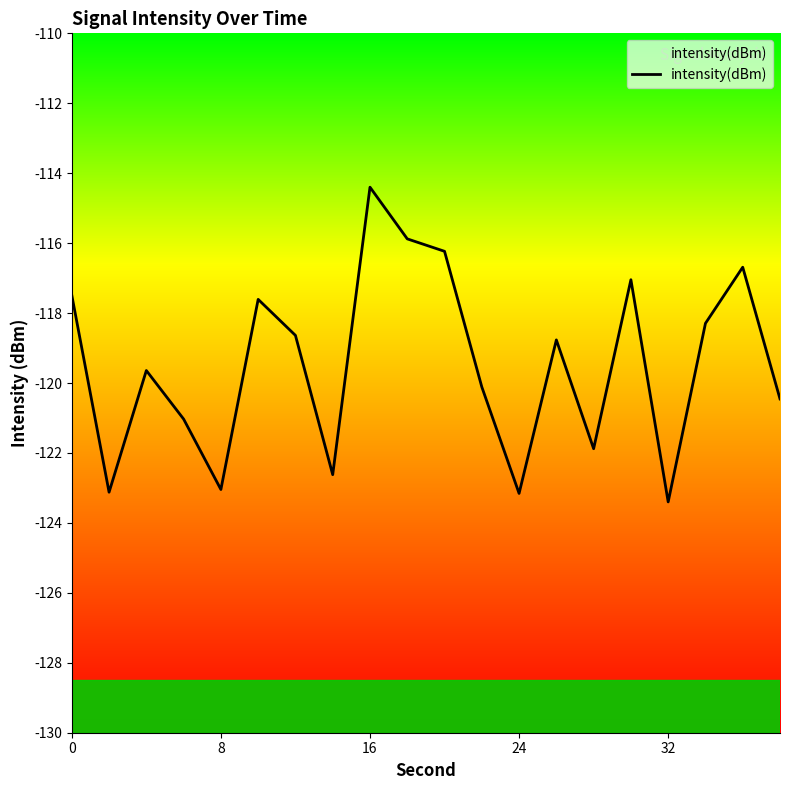

Which label corresponds to the largest value in the chart?

16